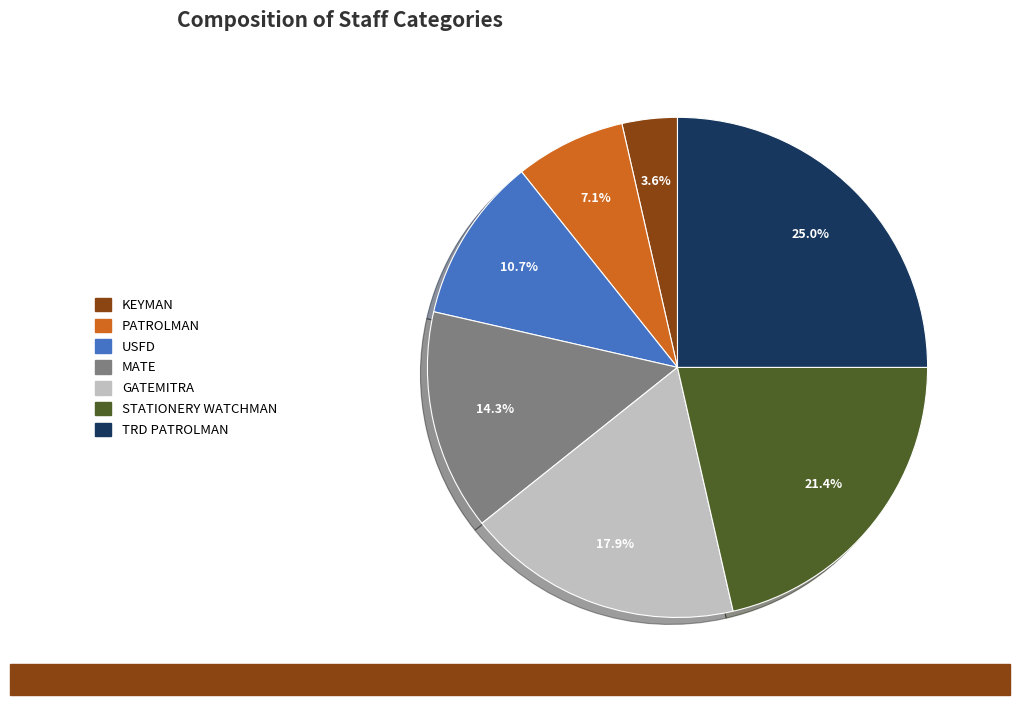

Is there any slice that represents more than half of the pie?

No